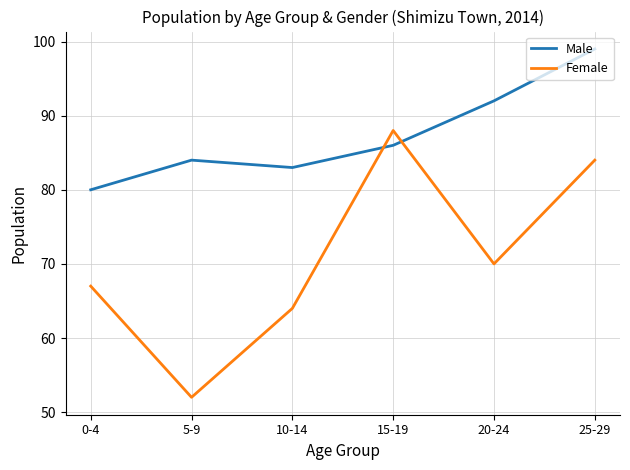

Is it true that Female equals 88 at 15-19?

True